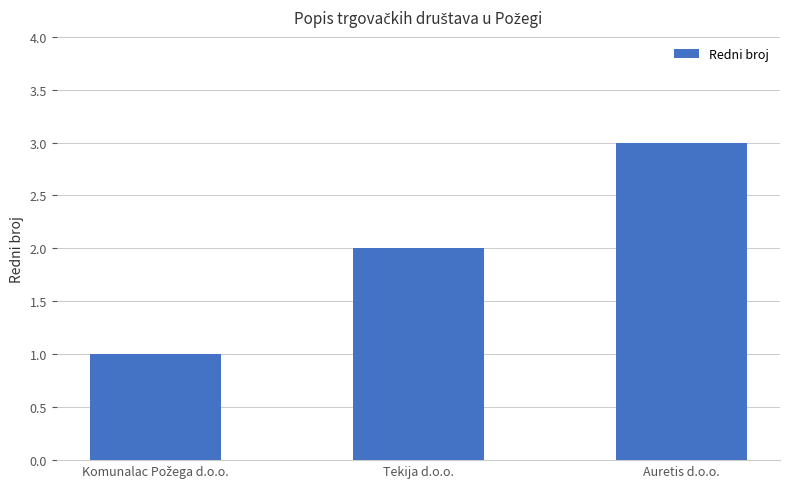

What is the change in value from Tekija d.o.o. to Auretis d.o.o.?

+1